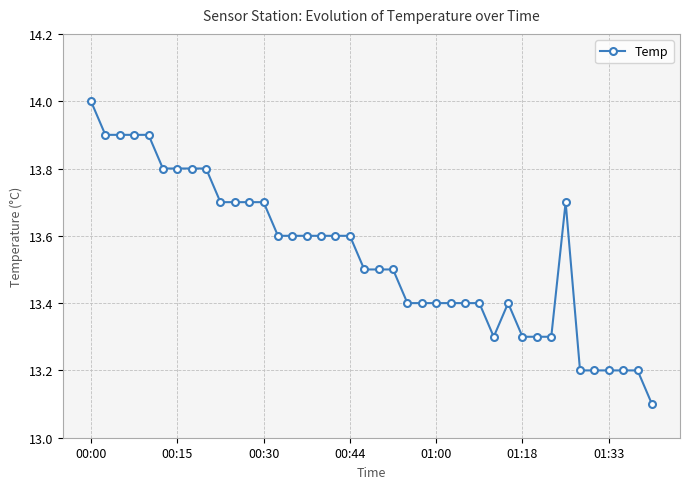

How many lines are shown in the chart?

1